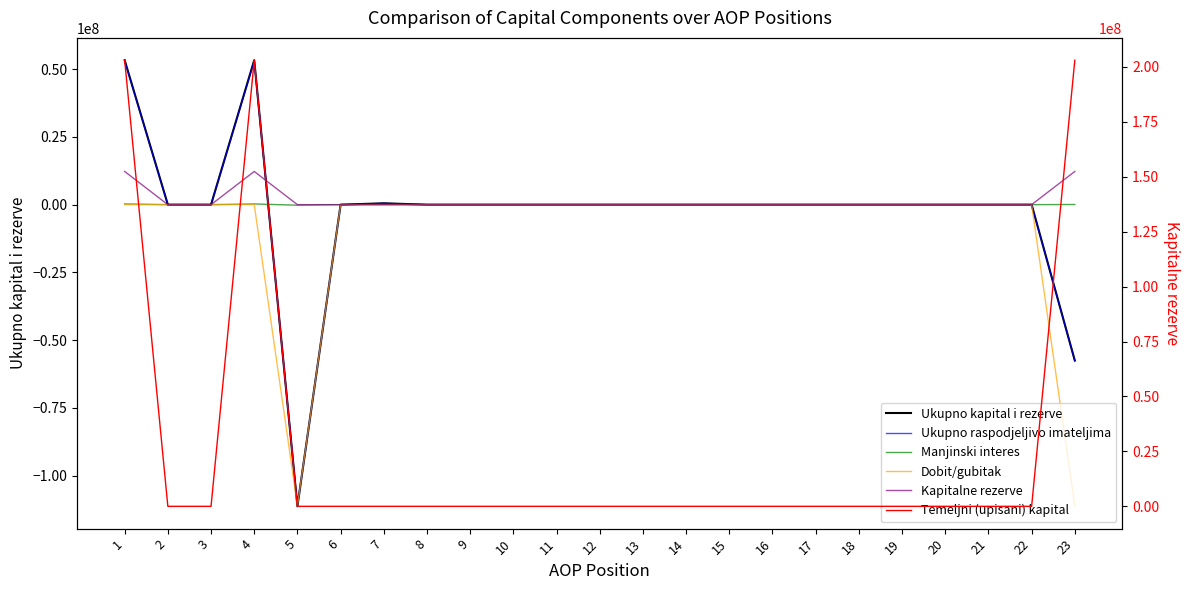

The value of Manjinski interes at 13 is 0. True or false?

True